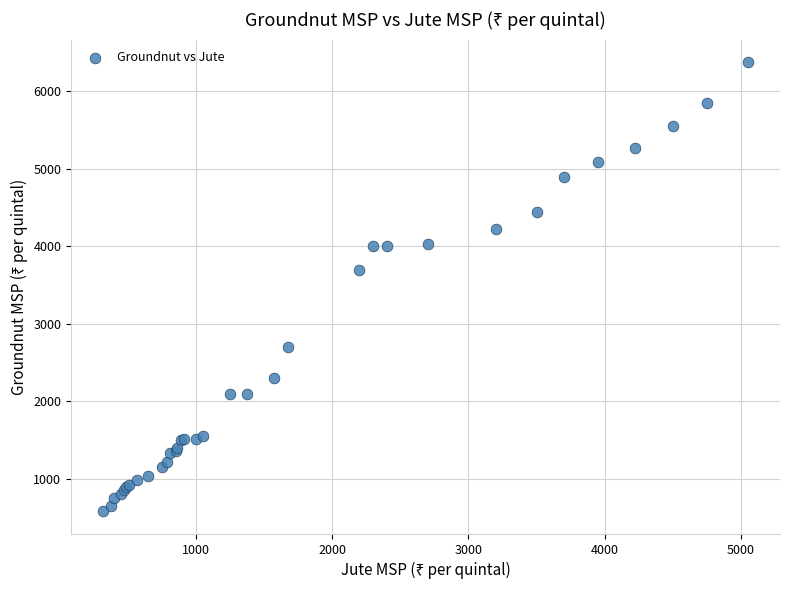

What Y value in the scatter plot is closest to 3478?

3700